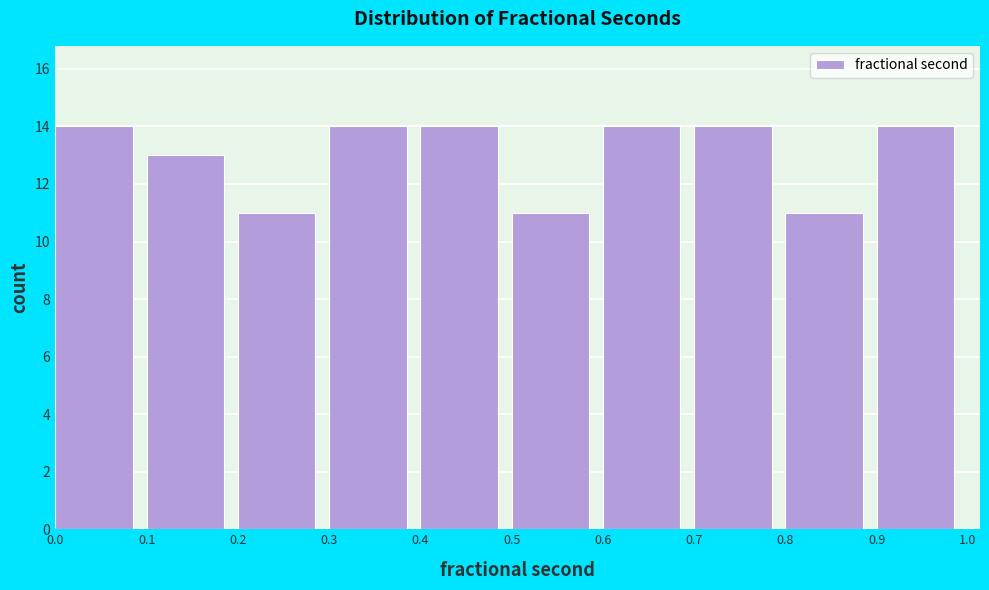

Reading right to left, list all the values displayed in this chart.

14	11	14	14	11	14	14	11	13	14